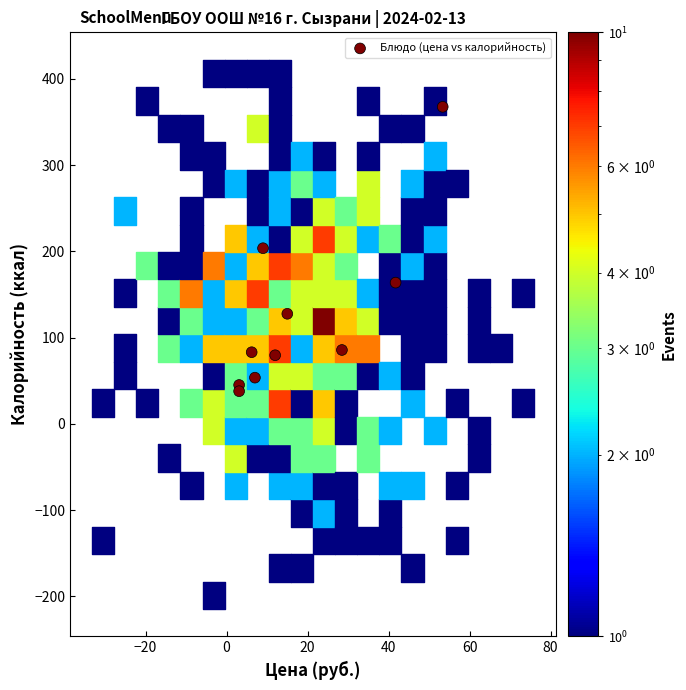

What is the average X value?

17.9